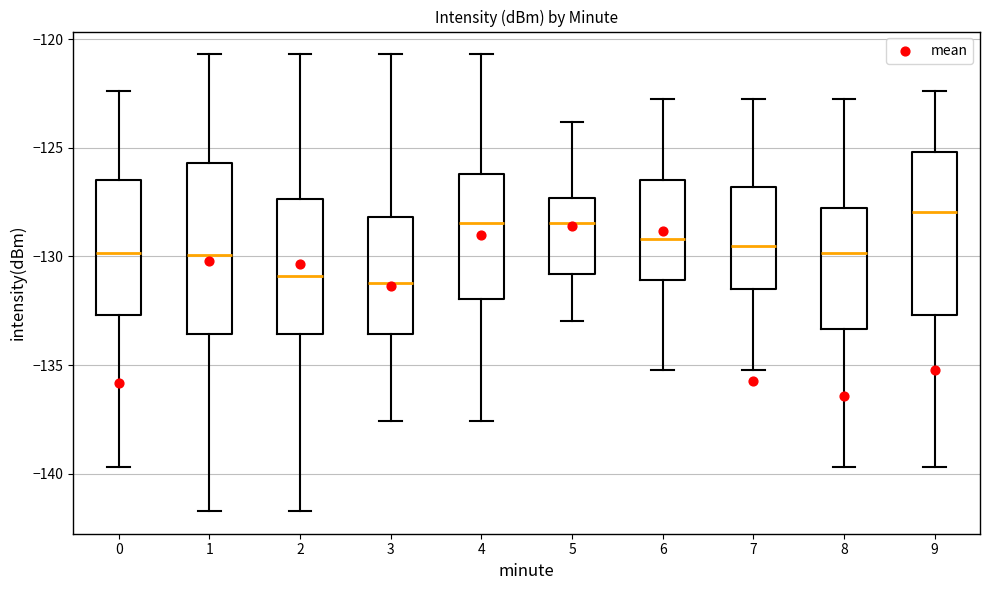

Where does the upper whisker of the box at x = 6 end on the y-axis? The values are not printed on the chart, so give them approximately, as read against the axis.

-122.5